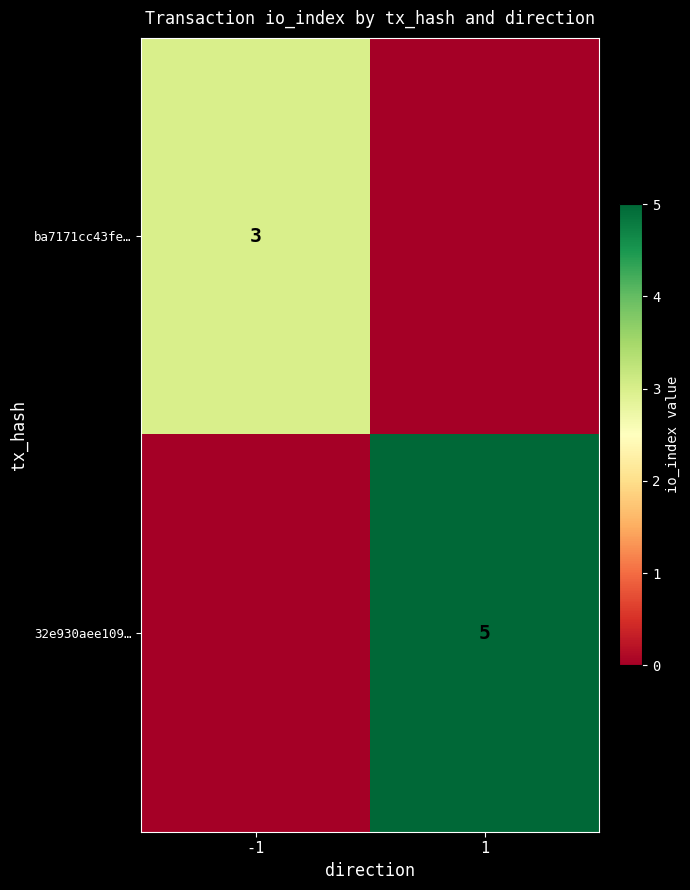

Is the value of 32e930aee109… at 1 greater than the value of ba7171cc43fe… at -1?

Yes